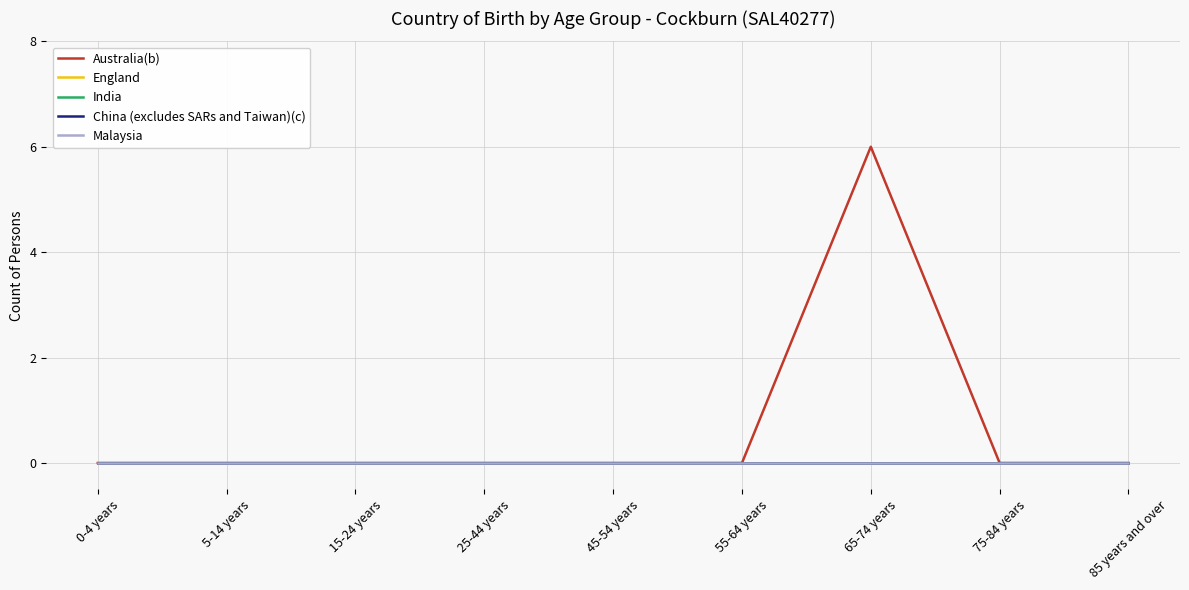

At which category does the chart reach its minimum across all series?

0-4 years